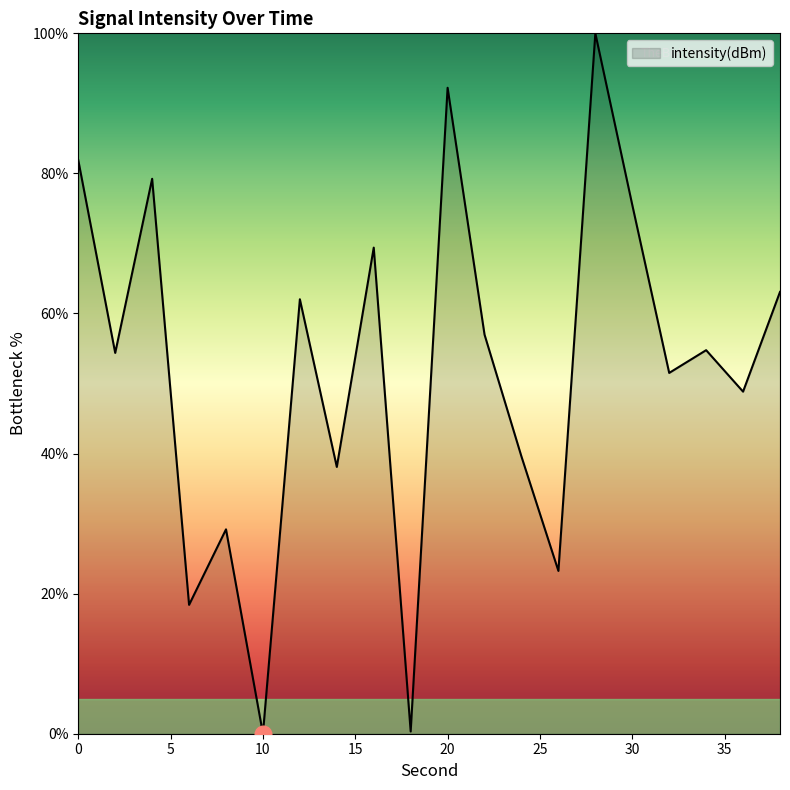

What is the maximum value shown in the chart?

100.0